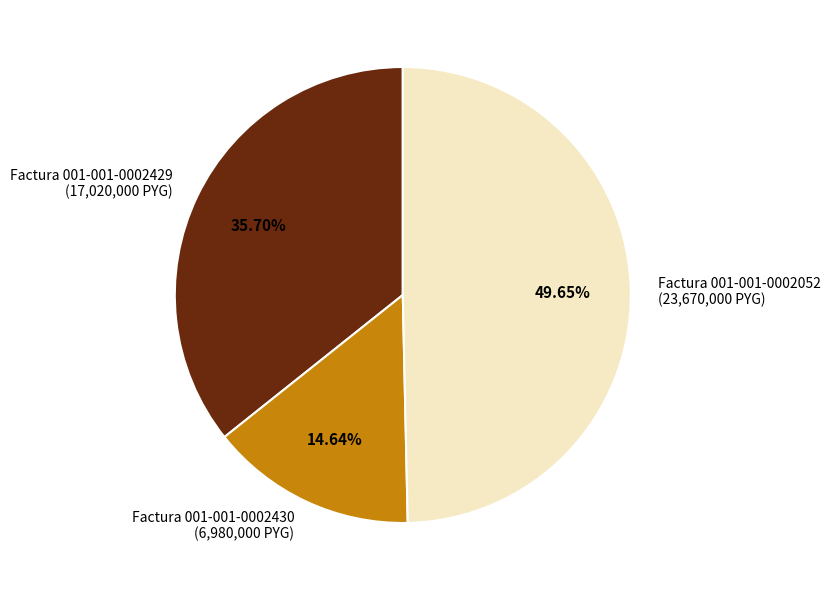

To the nearest percent, what is the difference between the largest and smallest slice percentages?

35%